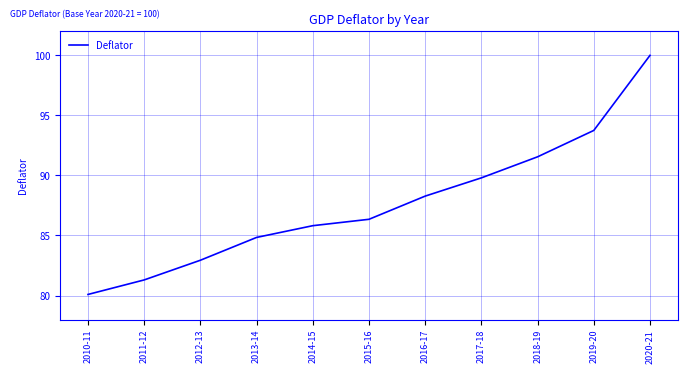

Where is the data nearest to the value 90?

2017-18